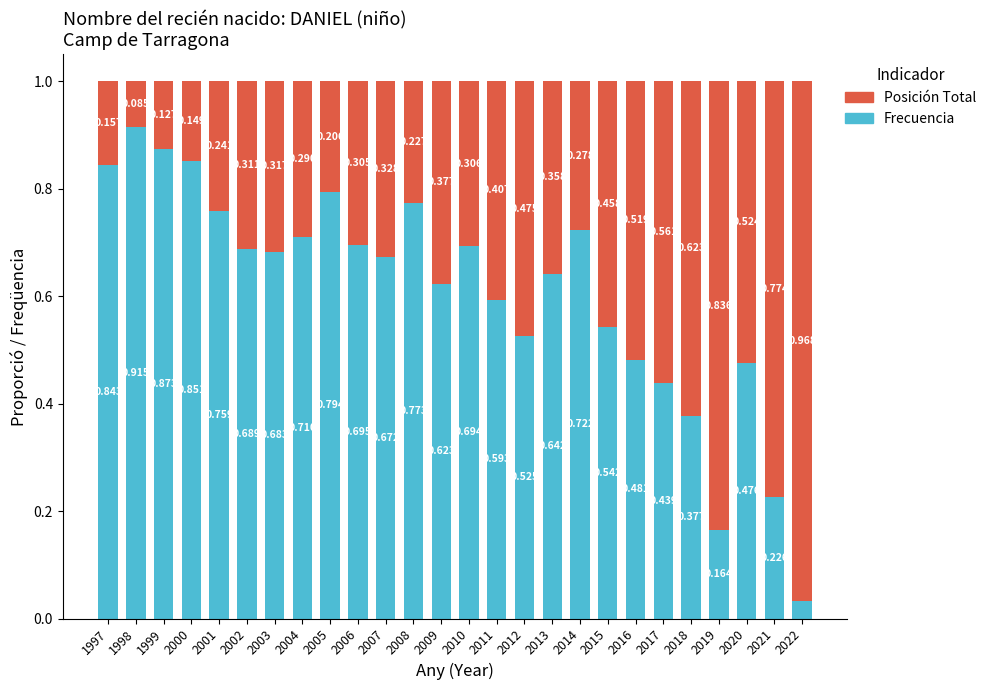

How many distinct data groups are displayed?

2